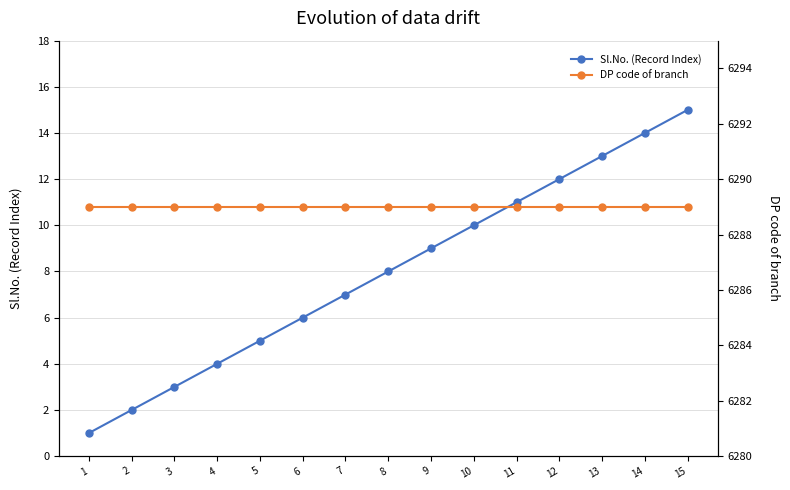

How many lines are shown in the chart?

2